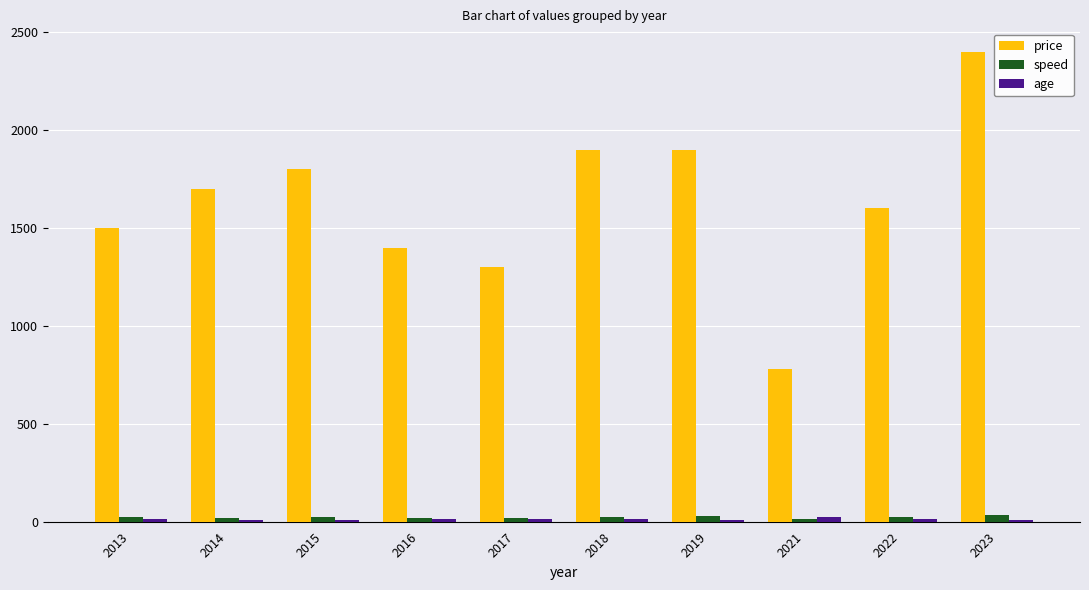

How many groups of bars are there?

10